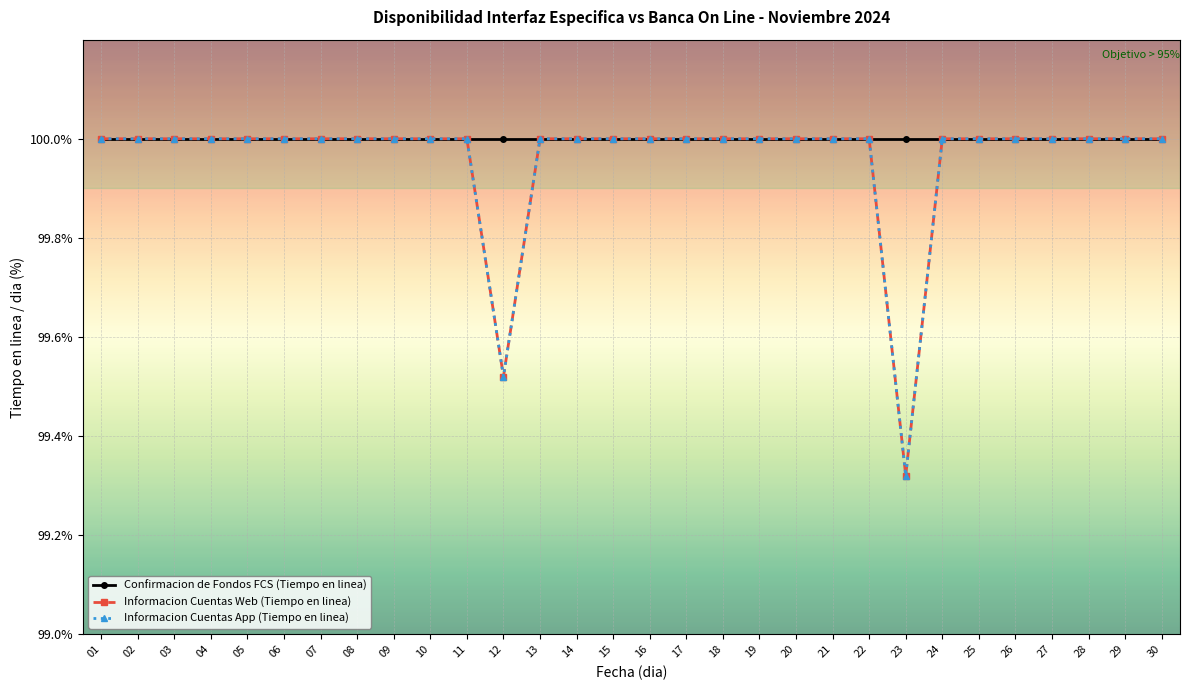

Between 18 and 14, which is larger?

18